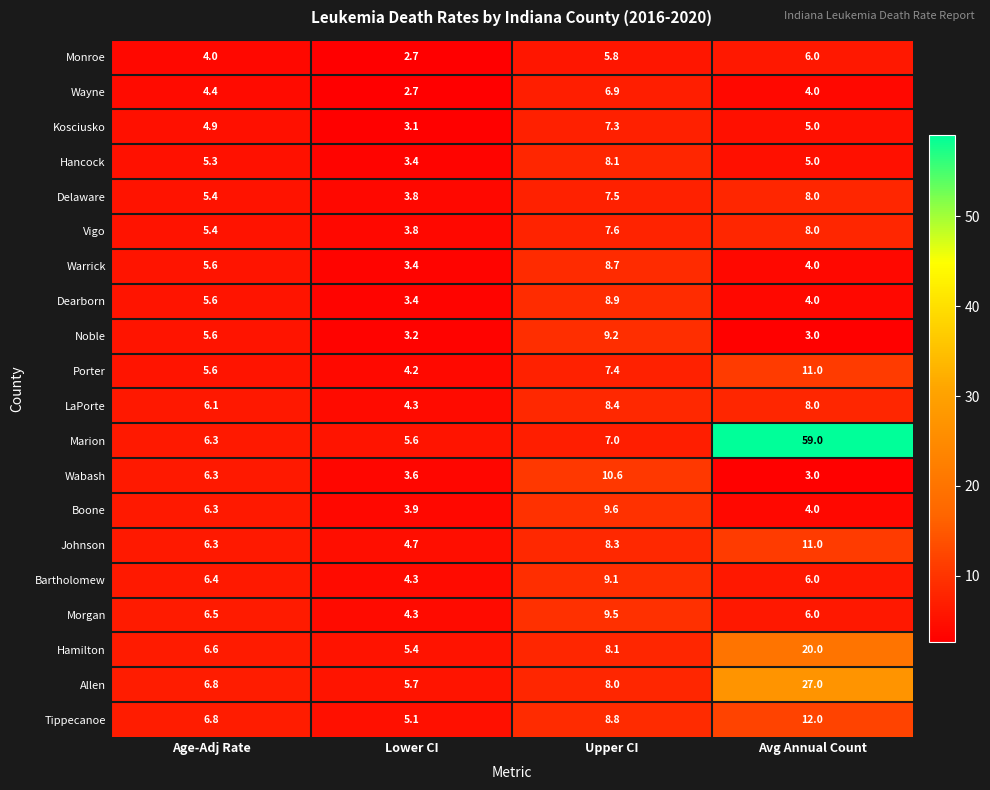

What is the difference between the Dearborn values at Age-Adj Rate and Avg Annual Count?

1.6